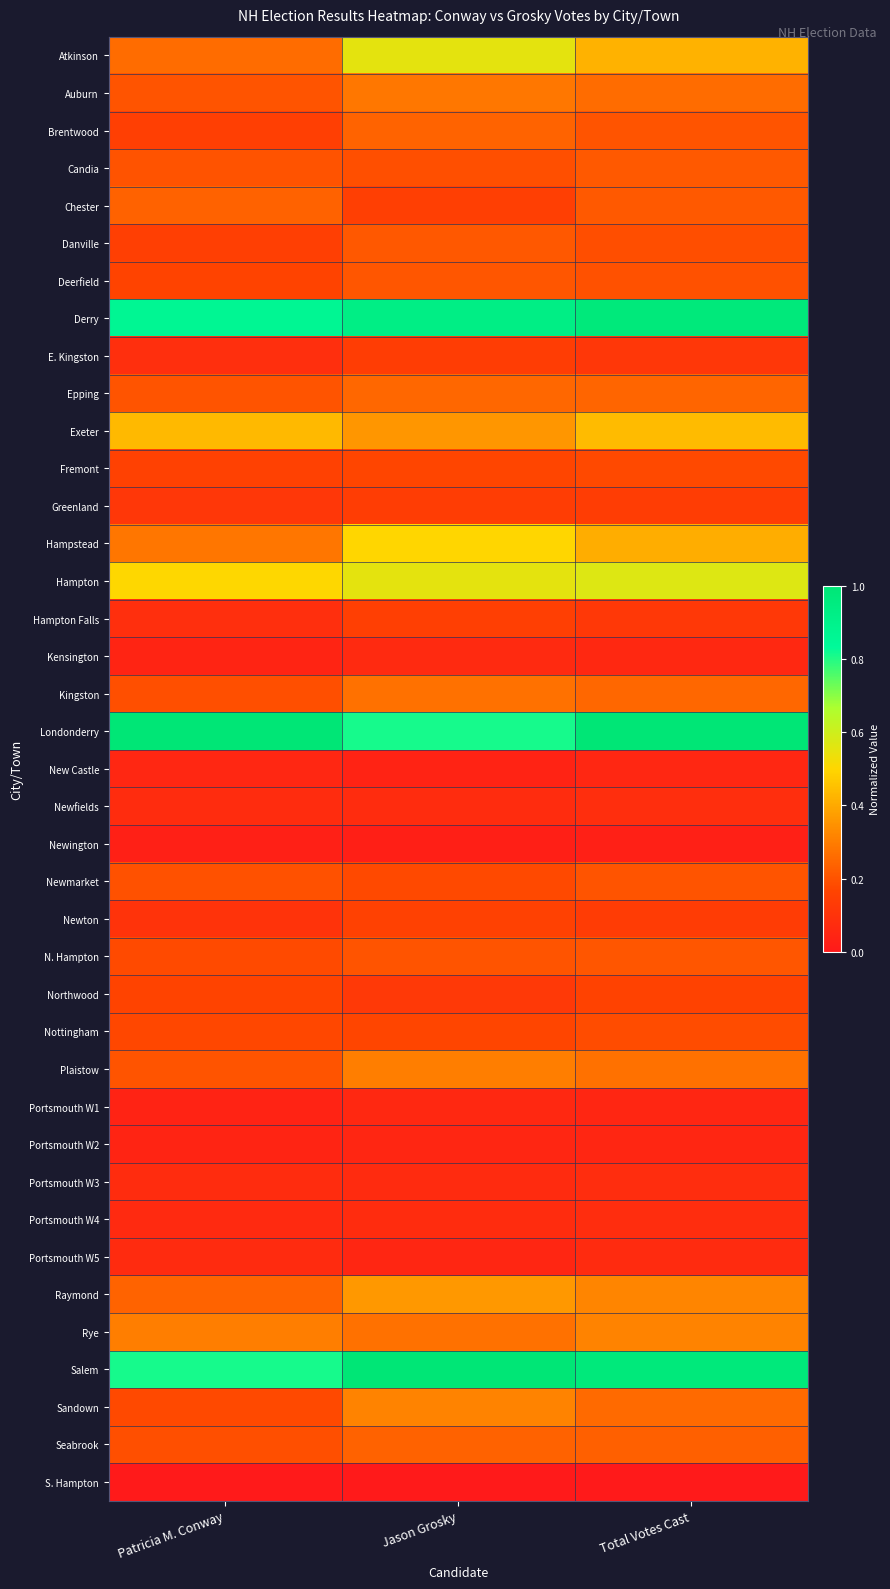

Which series has the widest spread of values?

Atkinson